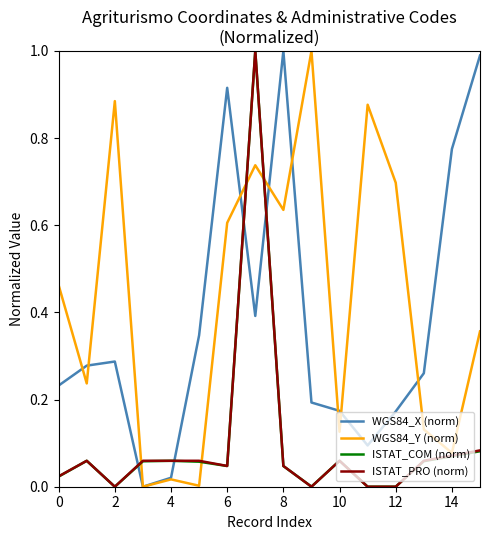

Which series ends up on top after the final intersection of WGS84_X (norm) and ISTAT_COM (norm)?

WGS84_X (norm)